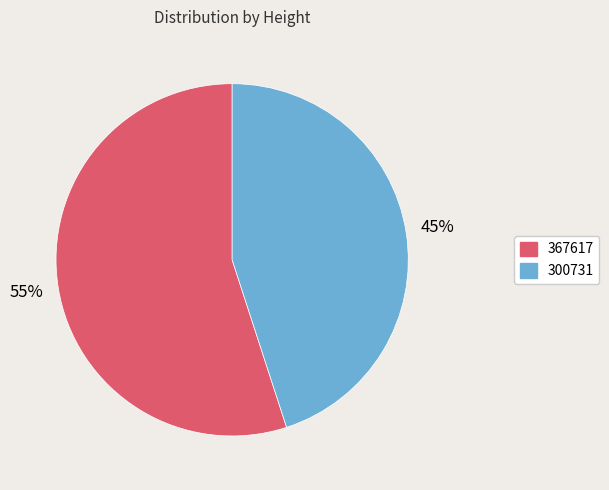

Which has a higher value, 367617 or 300731?

367617